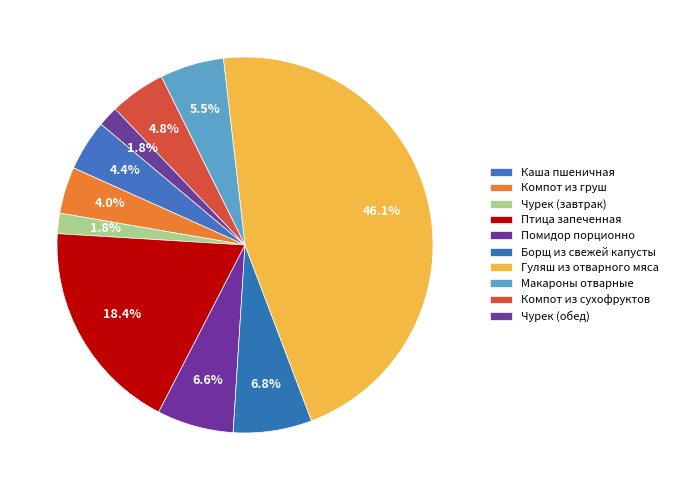

To the nearest percent, what percentage of the pie is Макароны отварные?

6%